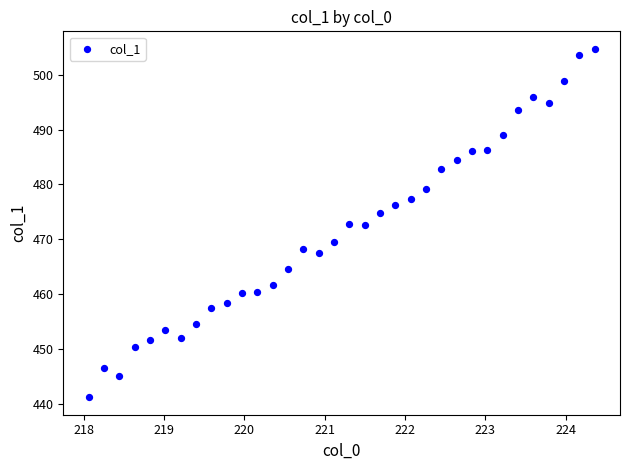

What is the range of X values (max minus min)?

6.3